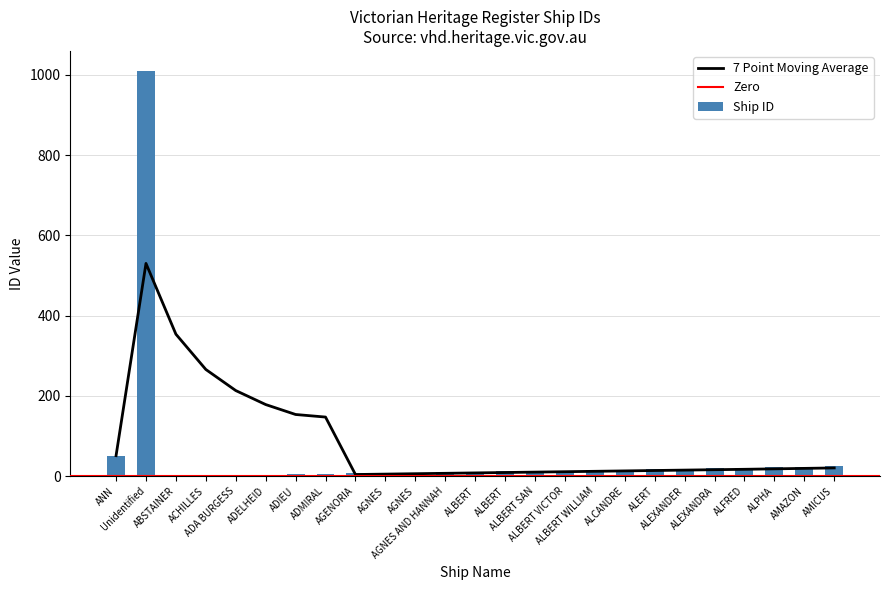

List the labels in order of value, largest first.

Unidentified, ANN, AMICUS, AMAZON, ALPHA, ALFRED, ALEXANDRA, ALEXANDER, ALERT, ALCANDRE, ALBERT WILLIAM, ALBERT VICTOR, ALBERT SAN, ALBERT, ALBERT, AGNES AND HANNAH, AGNES, AGNES, AGENORIA, ADMIRAL, ADIEU, ADELHEID, ADA BURGESS, ACHILLES, ABSTAINER